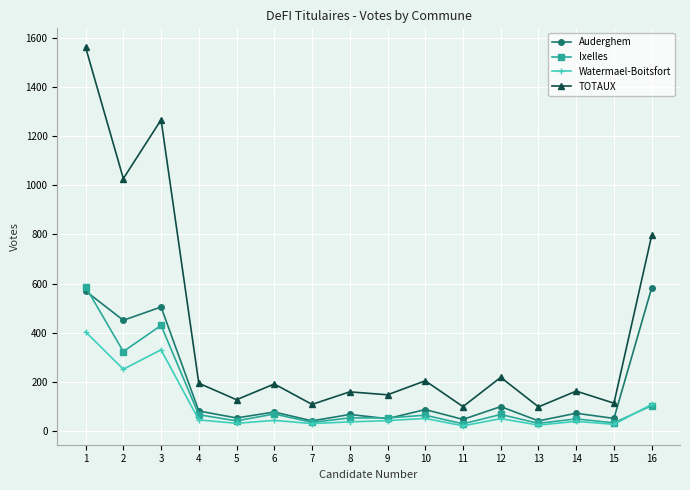

Which series has the largest range (max minus min)?

TOTAUX